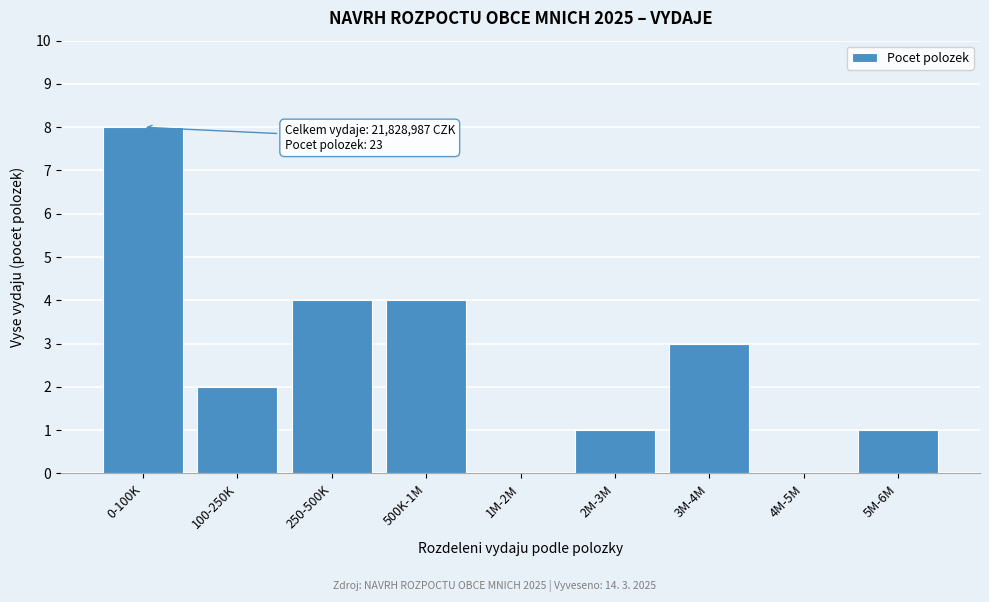

Reading left to right, list all the values displayed in this chart.

0-100K=8	100-250K=2	250-500K=4	500K-1M=4	1M-2M=0	2M-3M=1	3M-4M=3	4M-5M=0	5M-6M=1